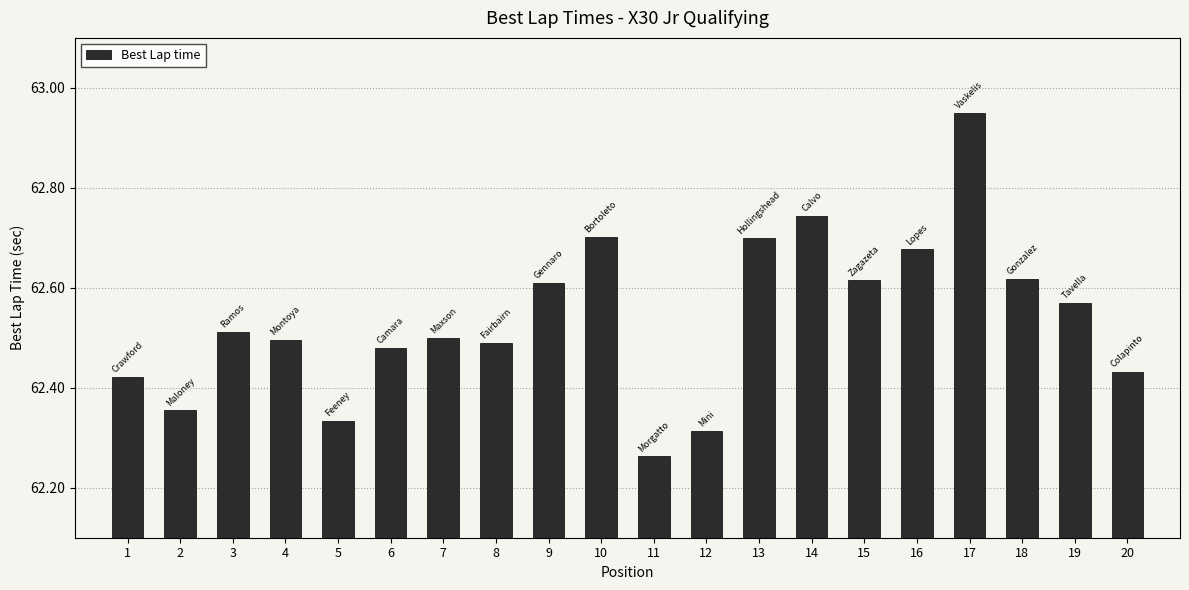

What is the change in value from 3 to 5?

-0.2